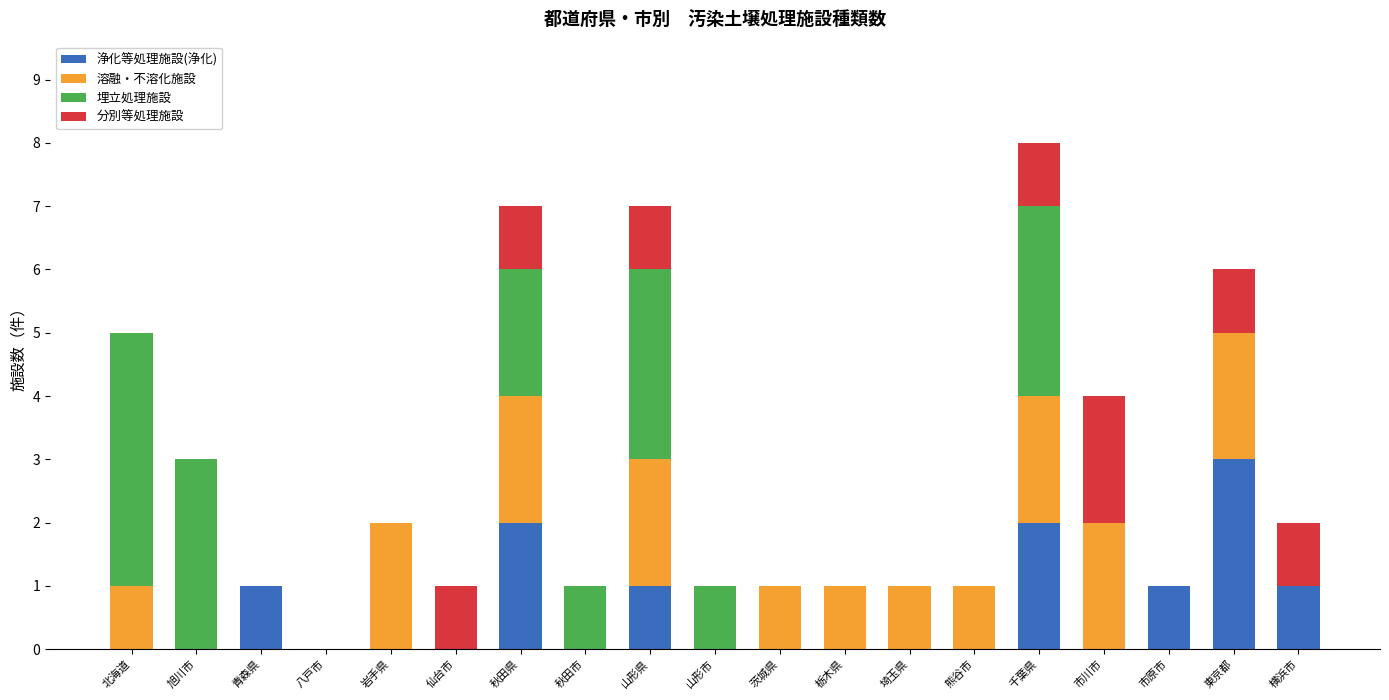

At which category is the sum across all series the highest?

千葉県